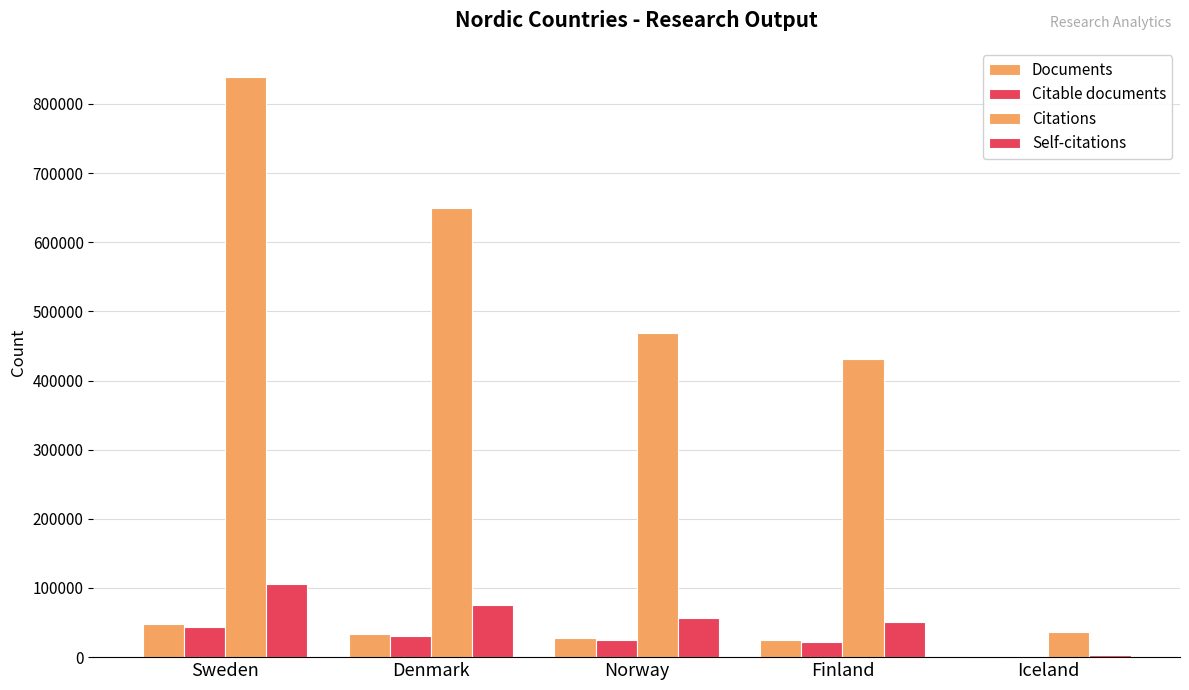

Rank the categories by Documents value from lowest to highest.

Iceland, Finland, Norway, Denmark, Sweden